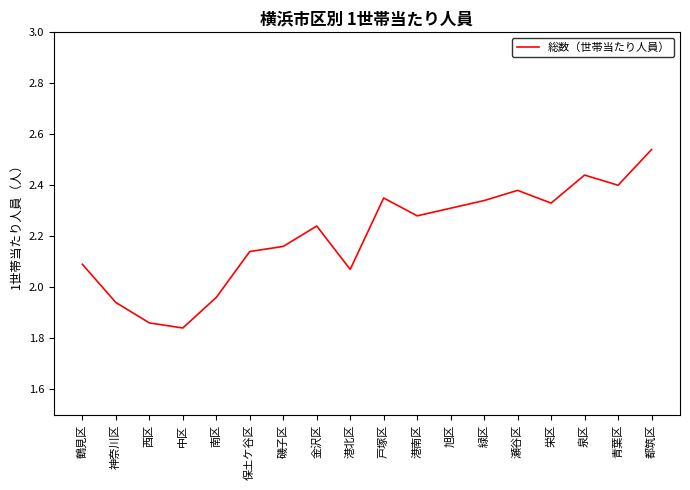

Which category has the highest value across all series?

都筑区